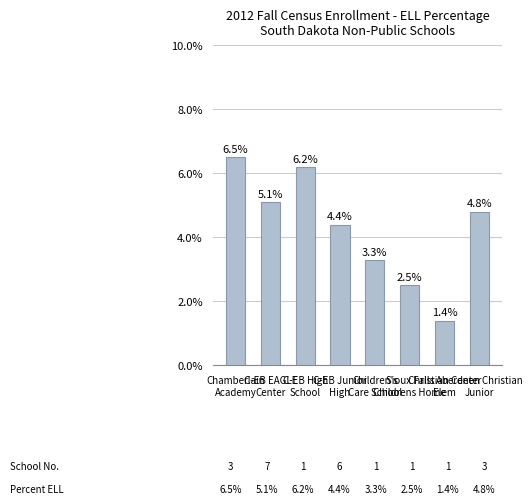

What is the label of the 1st bar from the left?

Chamberlain
Academy